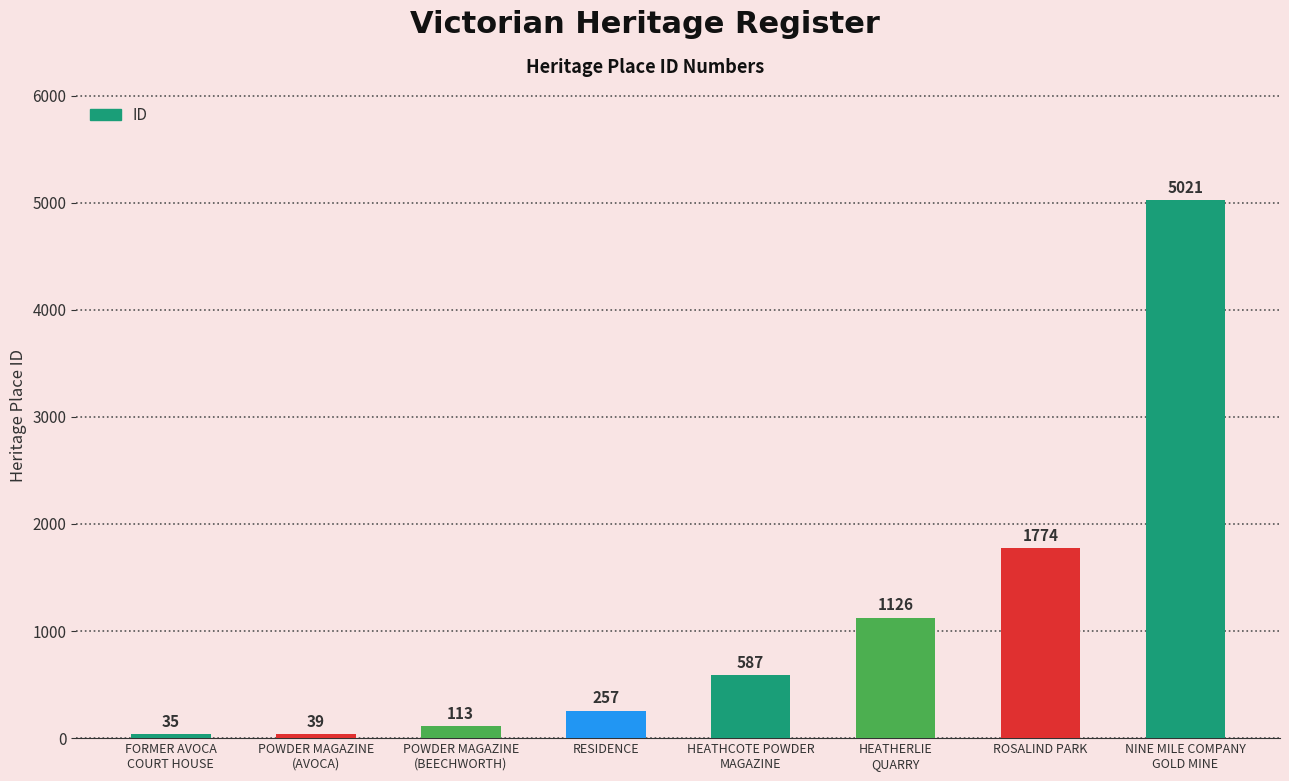

Approximately how many times larger is the value at HEATHERLIE
QUARRY compared to POWDER MAGAZINE
(BEECHWORTH)?

10.0